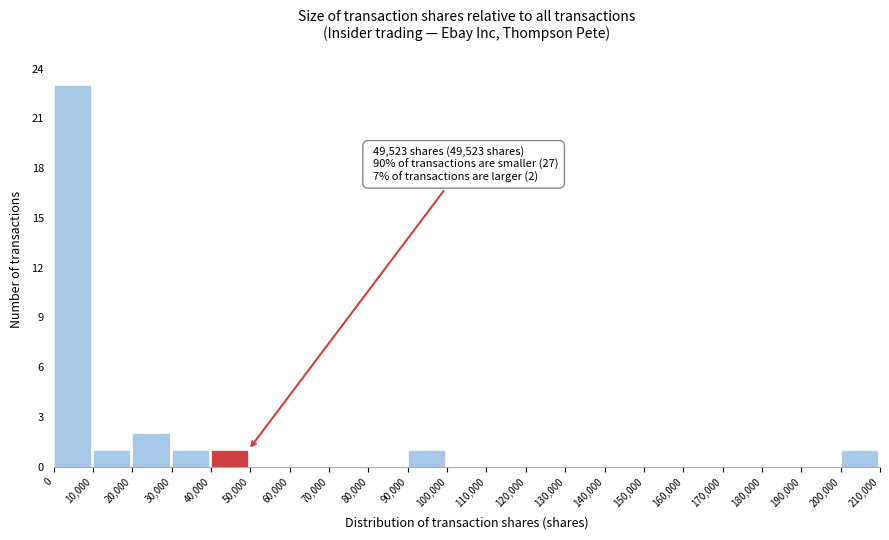

Over which range of the x-axis is the bar tallest?

0 to 10,000